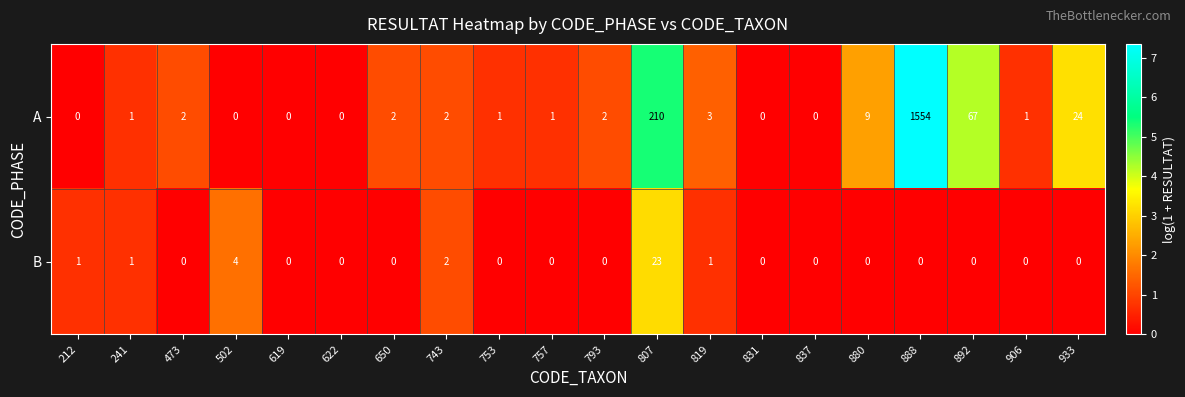

What is the average value of the A series?

94